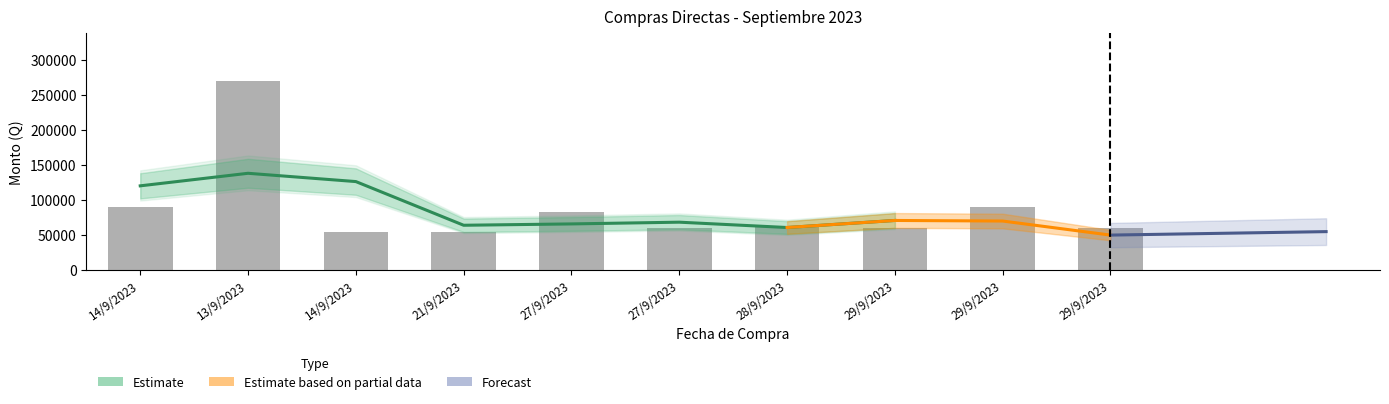

What is the label of the 8th bar from the left?

29/9/2023